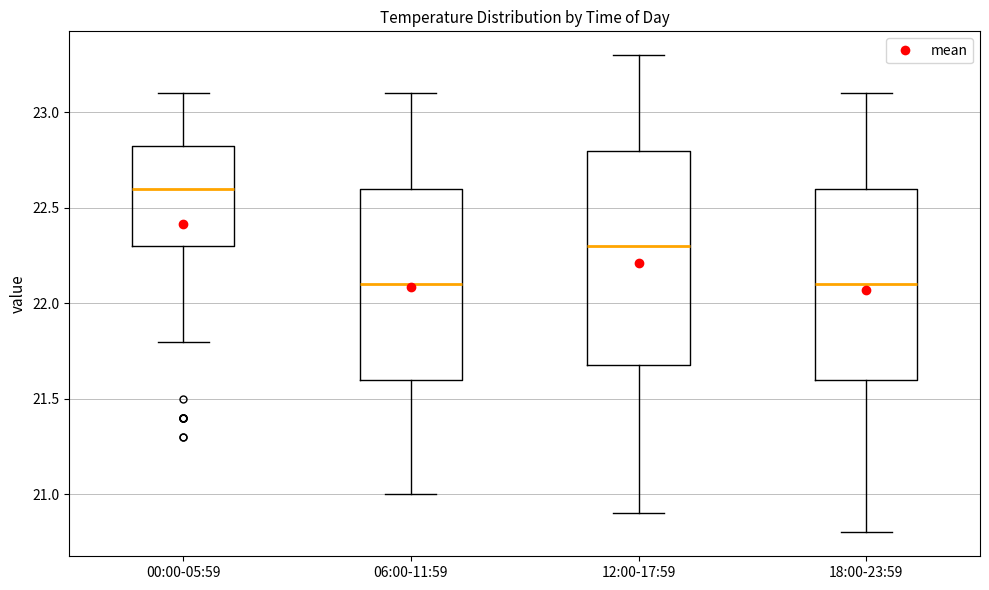

Reading left to right, read every box against the y-axis: the position of its median line, the range the box covers, and the ends of its whiskers. The values are not printed on the chart, so give them approximately, as read against the axis.

00:00-05:59: median 22.60, box 22.30 to 22.85, whiskers 21.80 to 23.10
06:00-11:59: median 22.10, box 21.60 to 22.60, whiskers 21.00 to 23.10
12:00-17:59: median 22.30, box 21.70 to 22.80, whiskers 20.90 to 23.30
18:00-23:59: median 22.10, box 21.60 to 22.60, whiskers 20.80 to 23.10